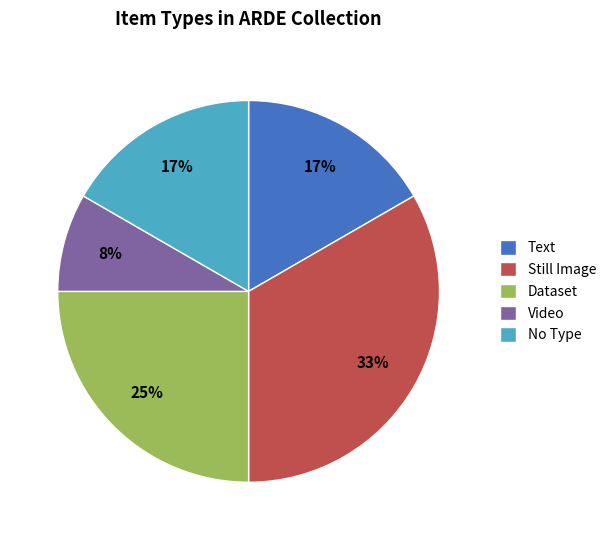

True or false: Text accounts for 7% of the total.

False